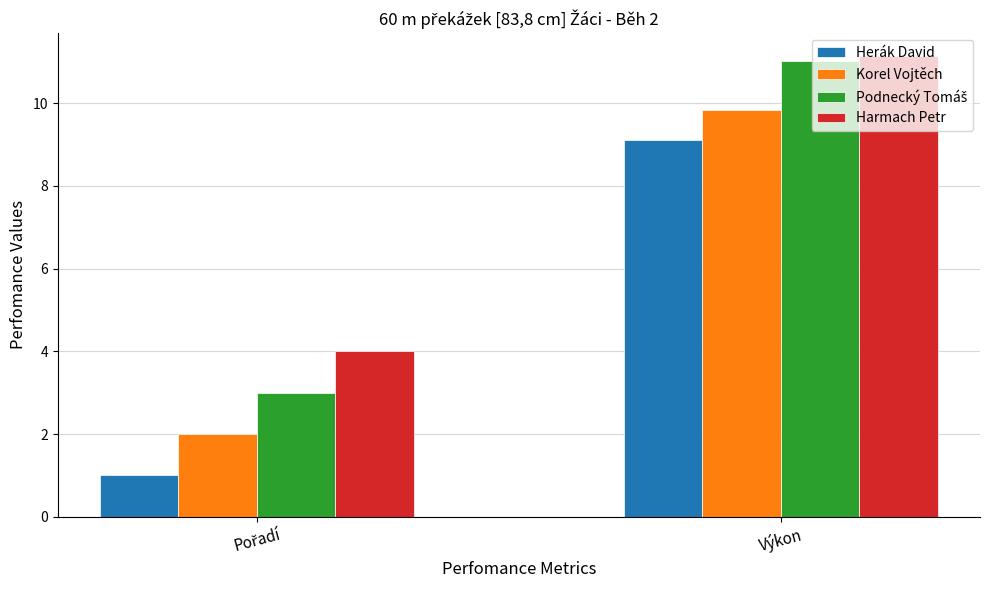

What is the value of the Harmach Petr bar at the 1st from the left?

4.0